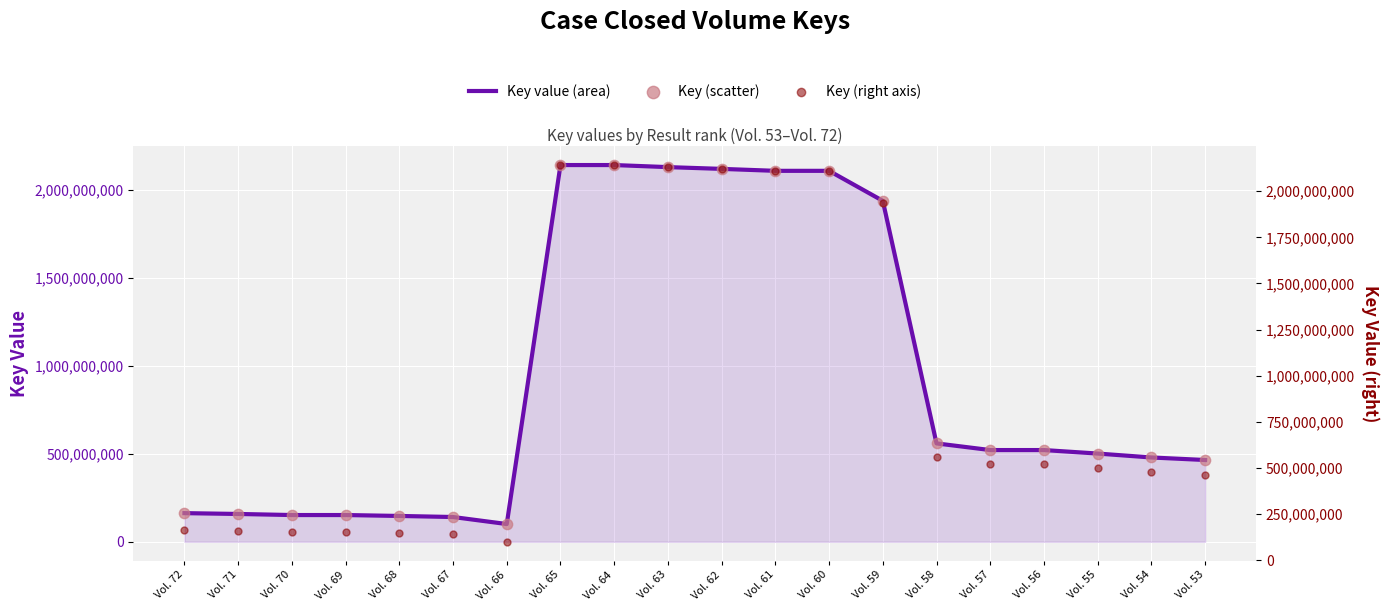

At which category is the sum across all series the highest?

Vol. 65